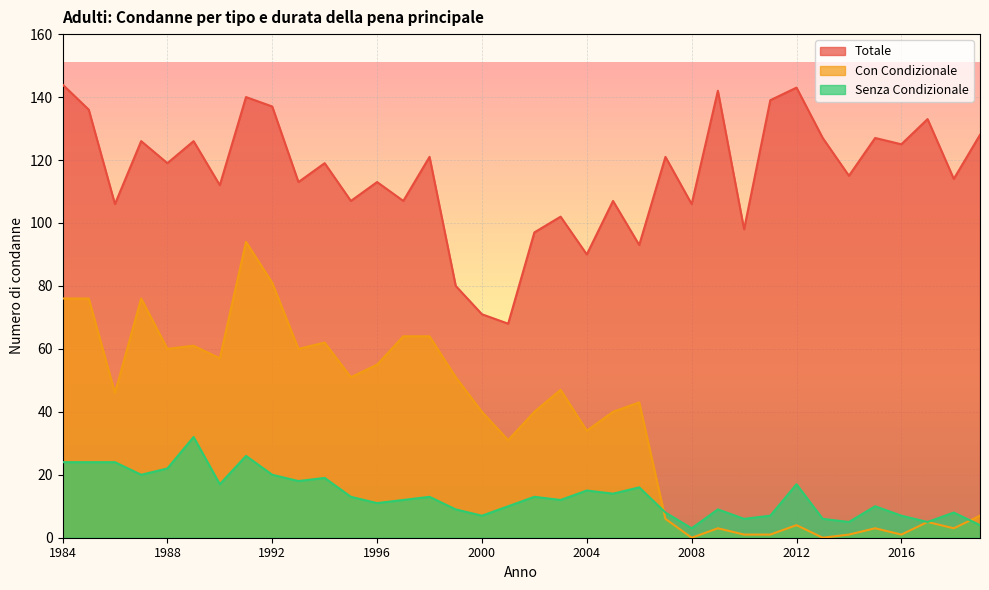

Between which two adjacent categories do Con Condizionale and Senza Condizionale first intersect?

2006 and 2007